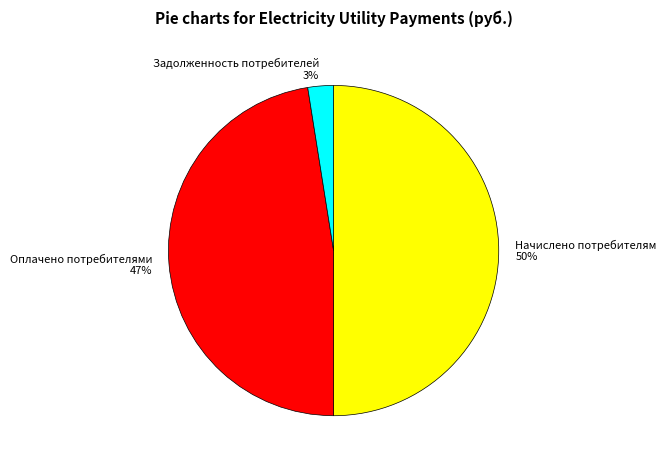

Which has a higher value, Начислено потребителям or Оплачено потребителями?

Начислено потребителям